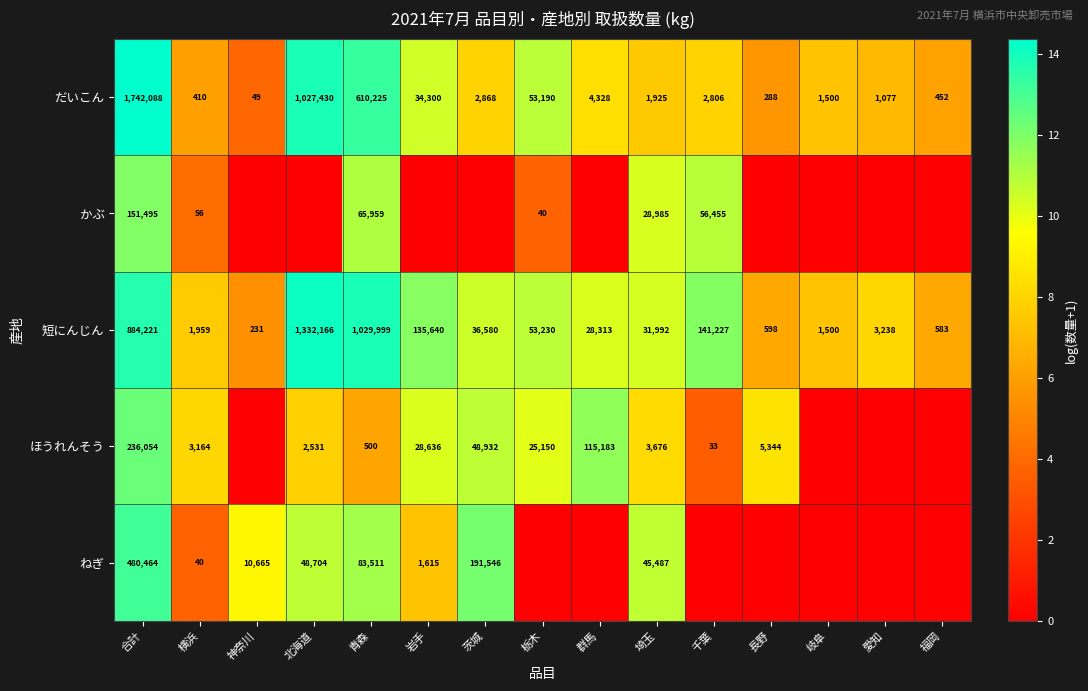

The value of 短にんじん at 岐阜 is 1500. True or false?

True